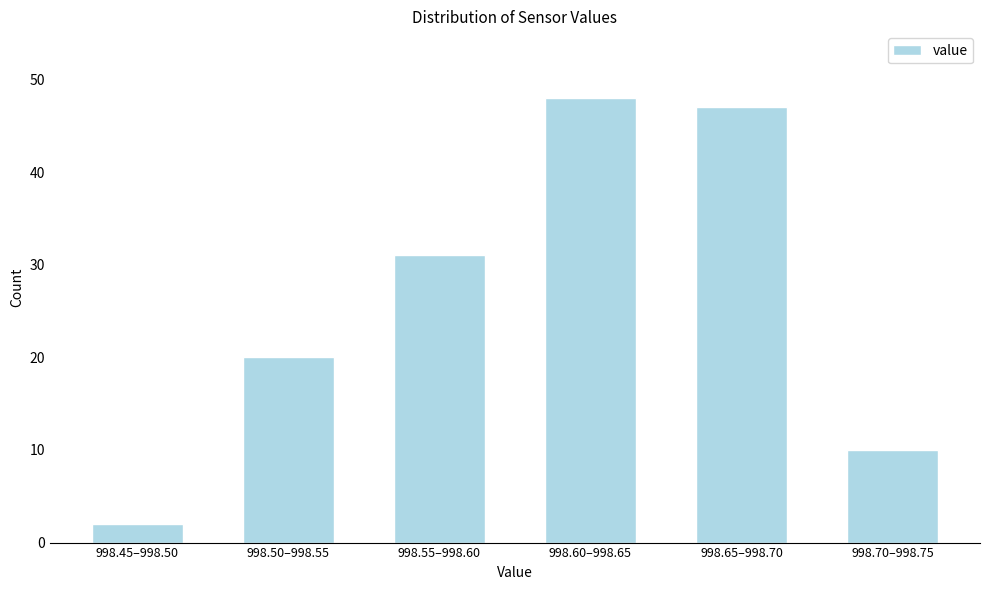

Reading left to right, list all the values displayed in this chart.

998.45–998.50=2	998.50–998.55=20	998.55–998.60=31	998.60–998.65=48	998.65–998.70=47	998.70–998.75=10